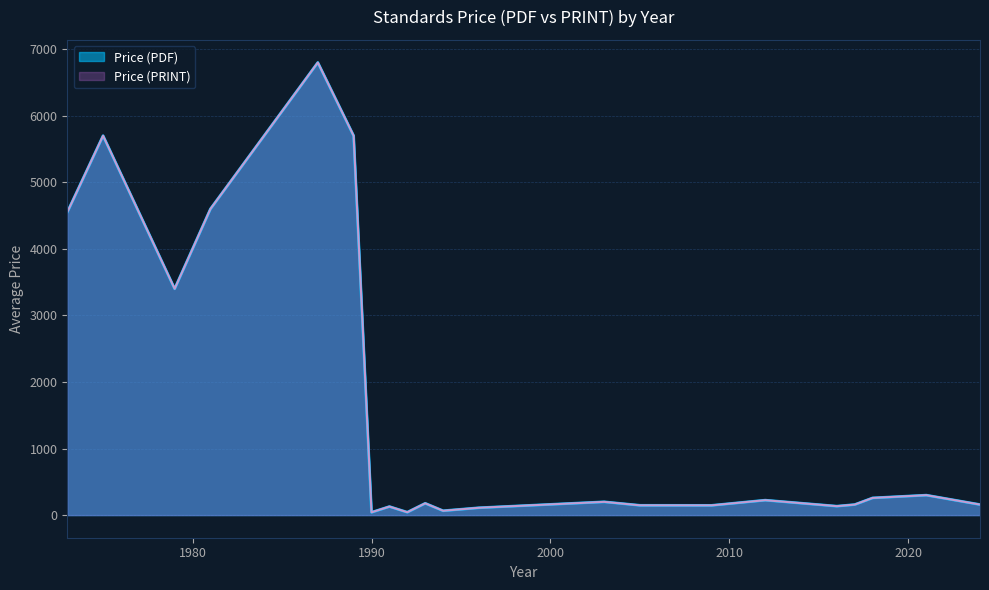

How many lines are shown in the chart?

2